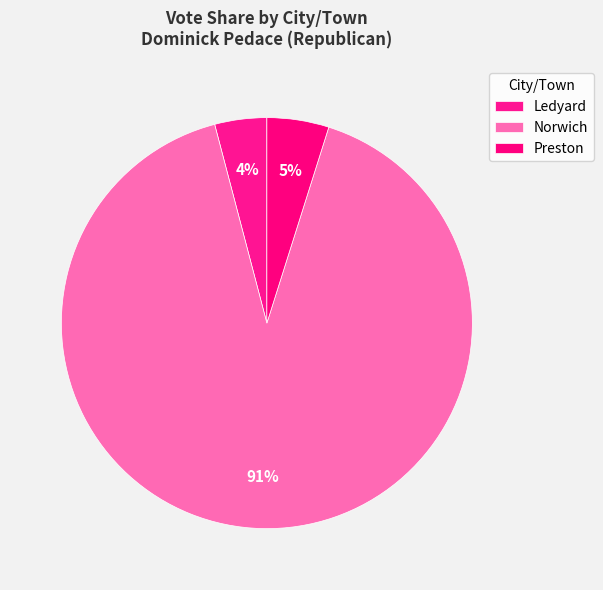

Rank the categories by value from highest to lowest.

Norwich, Preston, Ledyard